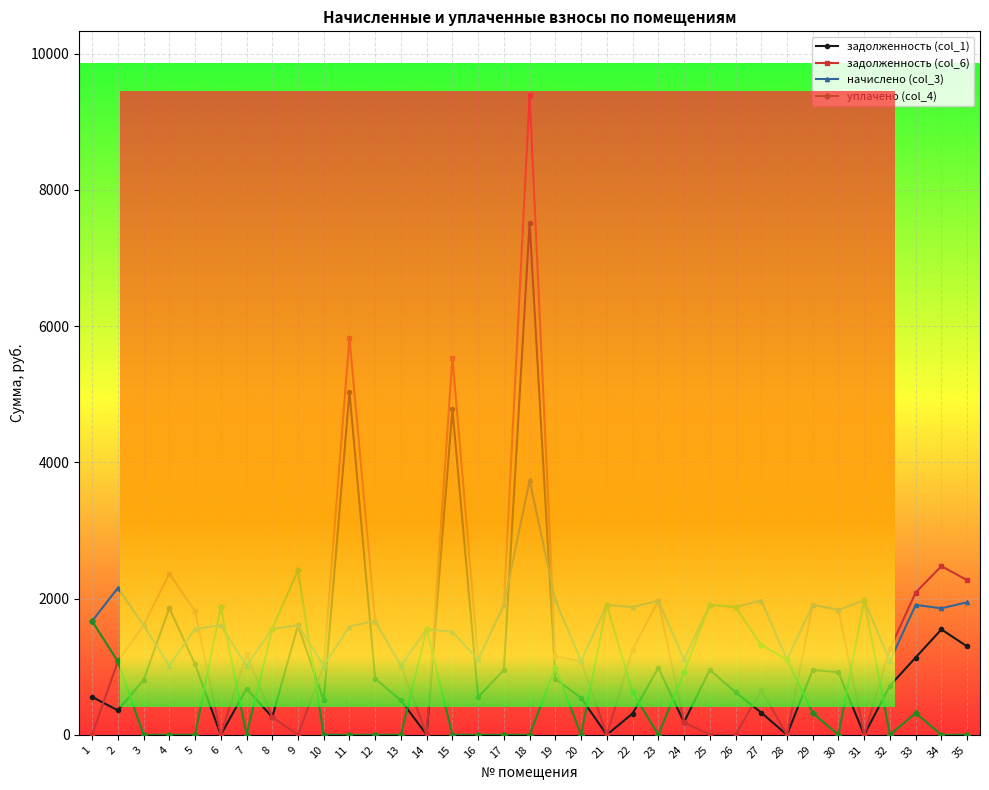

Is it true that начислено (col_3) equals 1081.2 at 32?

True